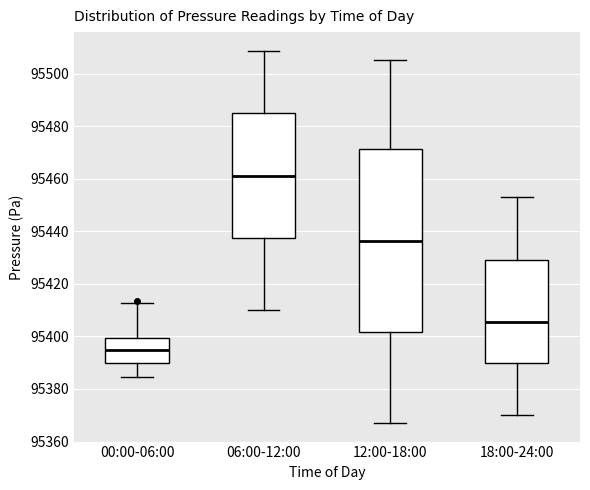

Which box has the lowest median line?

00:00-06:00